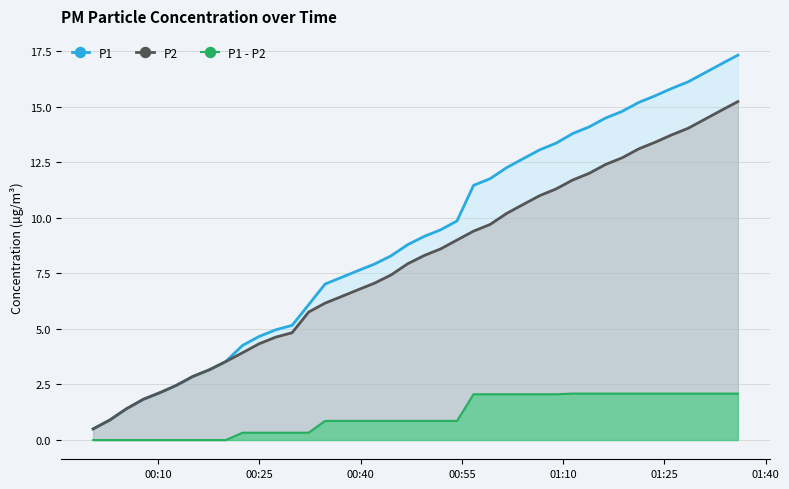

True or false: P1 has more than 0 interior local peaks.

False